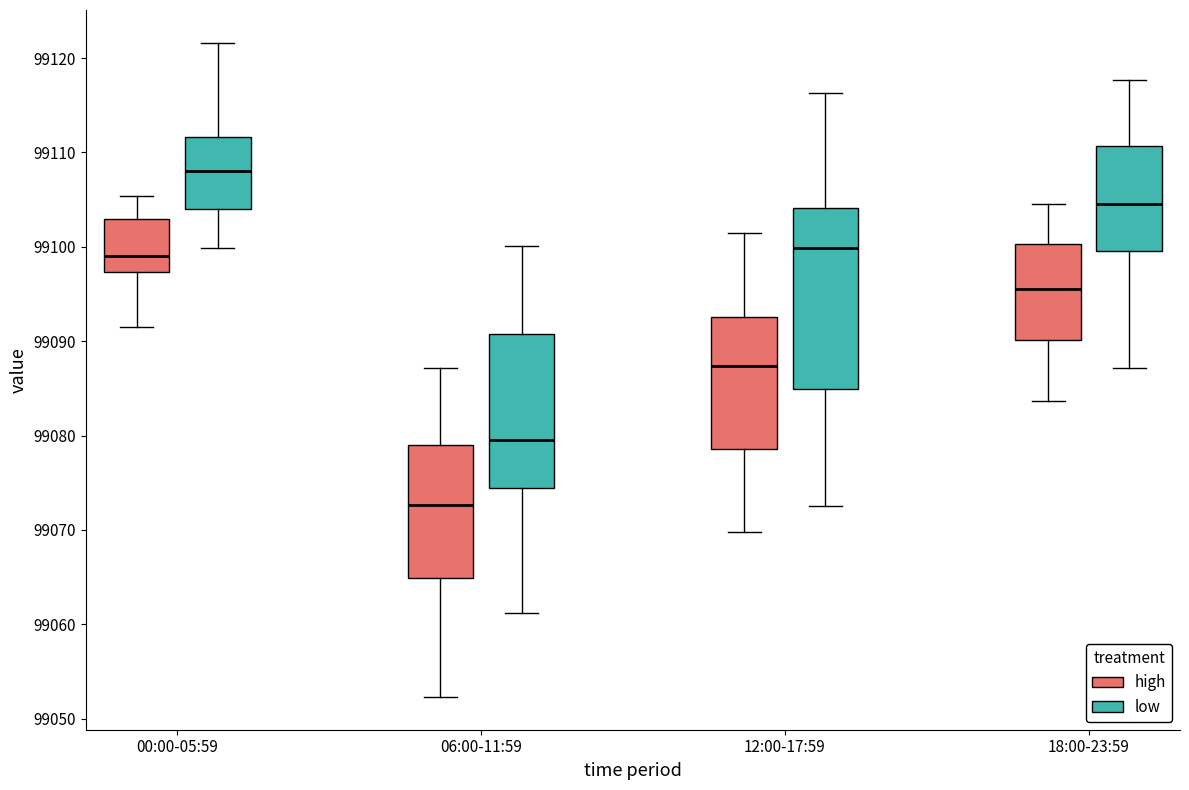

Reading left to right, read every box against the y-axis: the position of its median line, the range the box covers, and the ends of its whiskers. The values are not printed on the chart, so give them approximately, as read against the axis.

00:00-05:59 (high): median 99099, box 99097 to 99103, whiskers 99092 to 99105
00:00-05:59 (low): median 99108, box 99104 to 99112, whiskers 99100 to 99122
06:00-11:59 (high): median 99073, box 99065 to 99079, whiskers 99052 to 99087
06:00-11:59 (low): median 99080, box 99074 to 99091, whiskers 99061 to 99100
12:00-17:59 (high): median 99087, box 99079 to 99093, whiskers 99070 to 99102
12:00-17:59 (low): median 99100, box 99085 to 99104, whiskers 99073 to 99116
18:00-23:59 (high): median 99096, box 99090 to 99100, whiskers 99084 to 99105
18:00-23:59 (low): median 99105, box 99100 to 99111, whiskers 99087 to 99118